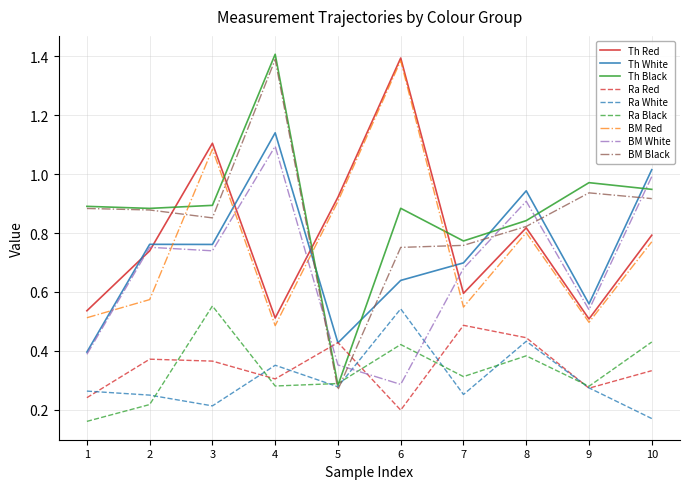

Is the value of BM Red at 10 greater than the value of Th Red at 2?

Yes